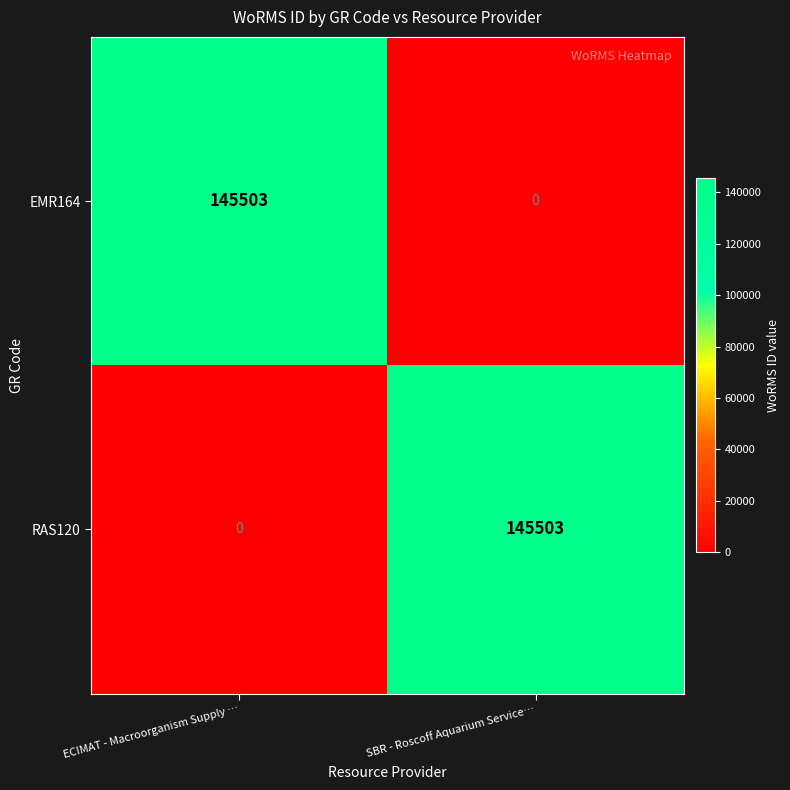

What is the difference between the maximum and minimum values in the RAS120 series?

145503